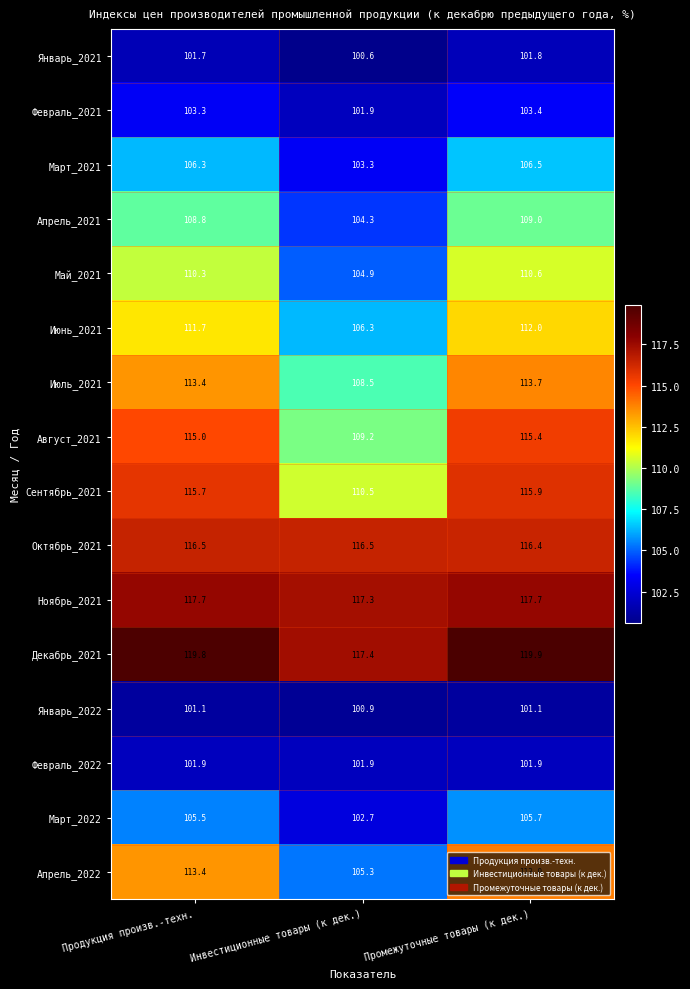

Where does the Март_2022 series first go above 105?

Продукция произв.-техн.